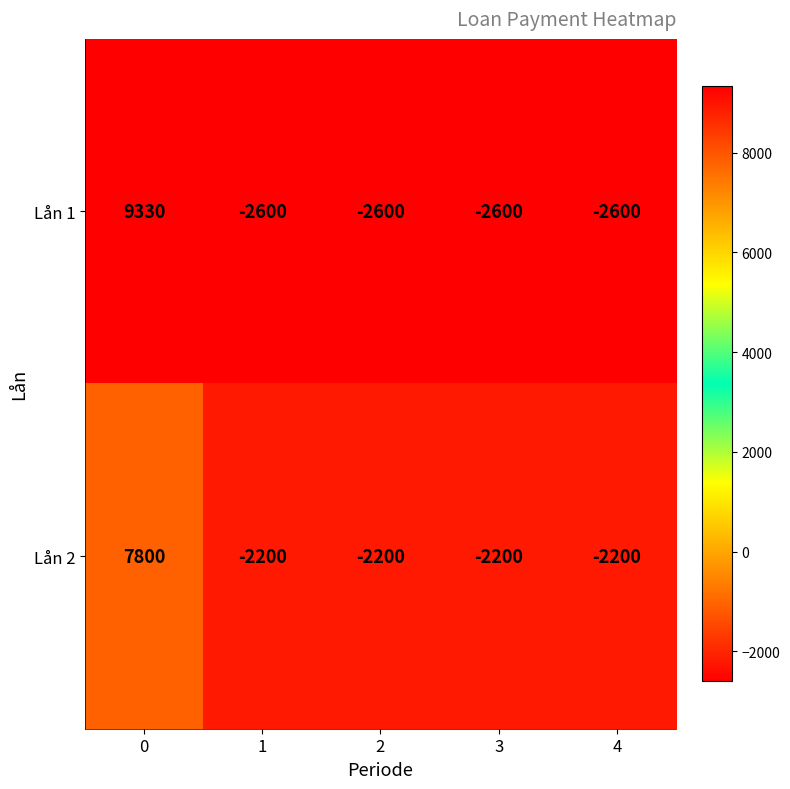

The Lån 2 series shows -1103 at 4. True or false?

False